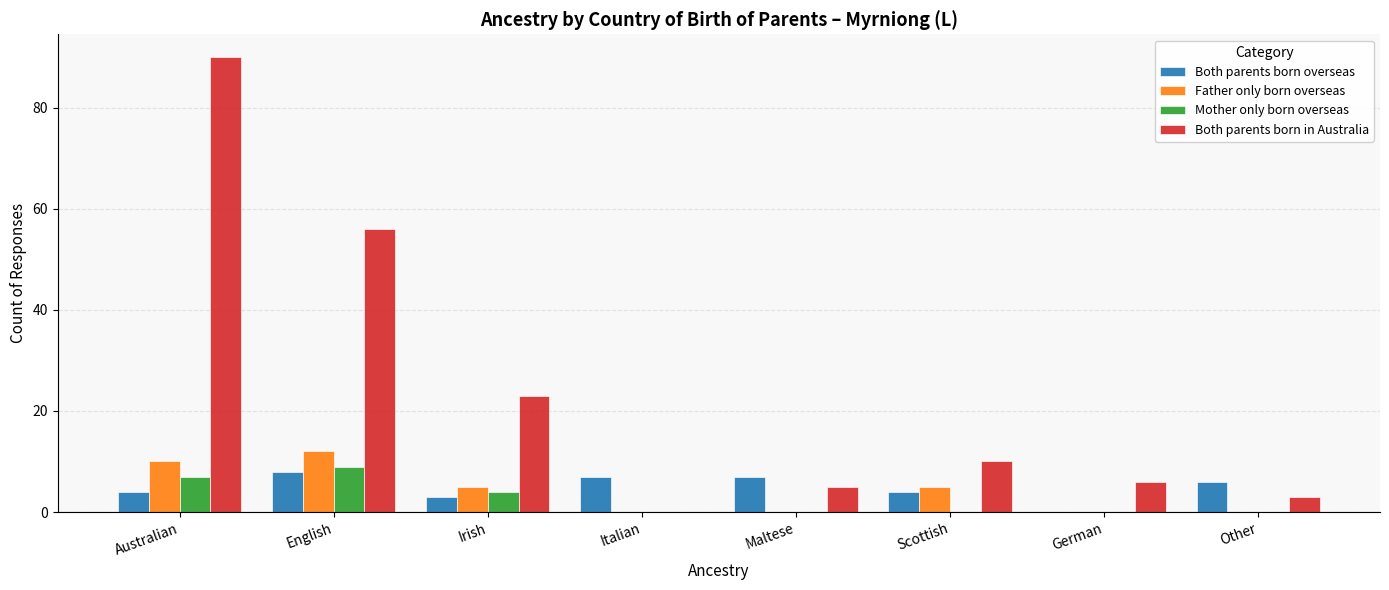

At which label is Mother only born overseas closest to 4?

Irish